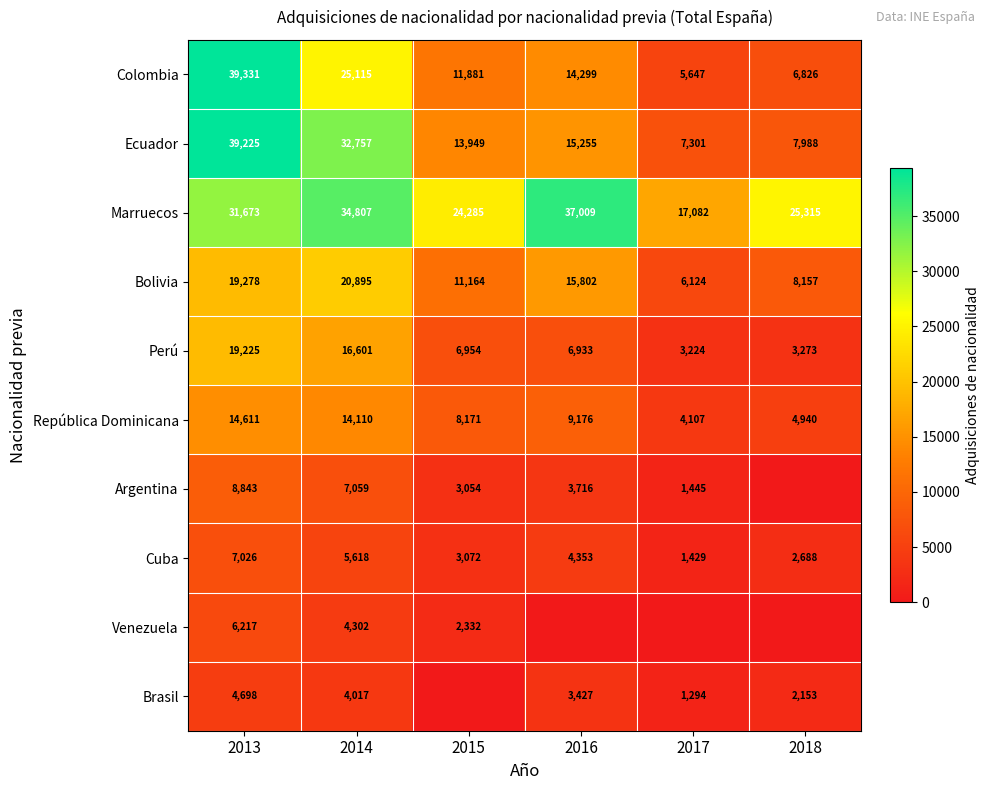

What is the spread (max minus min) of values at 2014?

30790